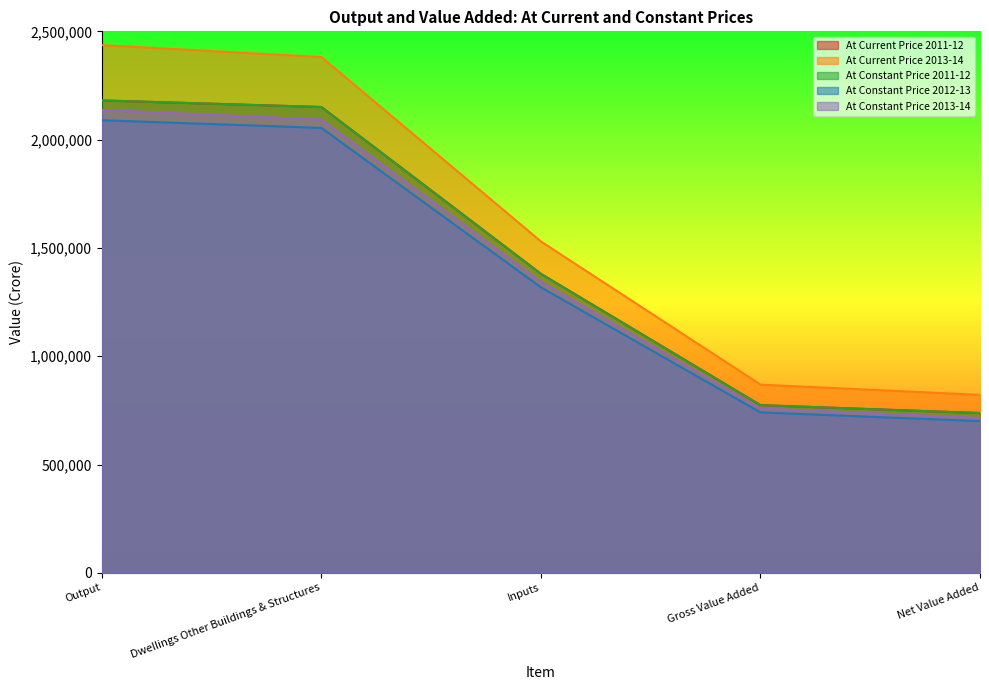

True or false: At Constant Price 2013-14 and At Constant Price 2011-12 cross at least once.

False